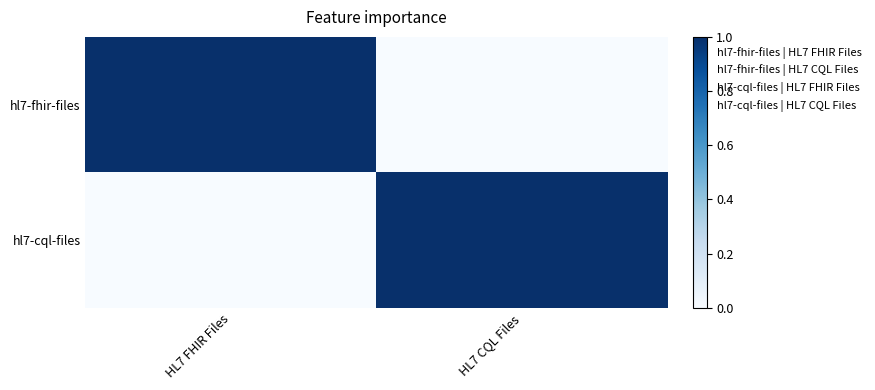

Rank the series by their maximum value, from highest to lowest.

hl7-fhir-files, hl7-cql-files